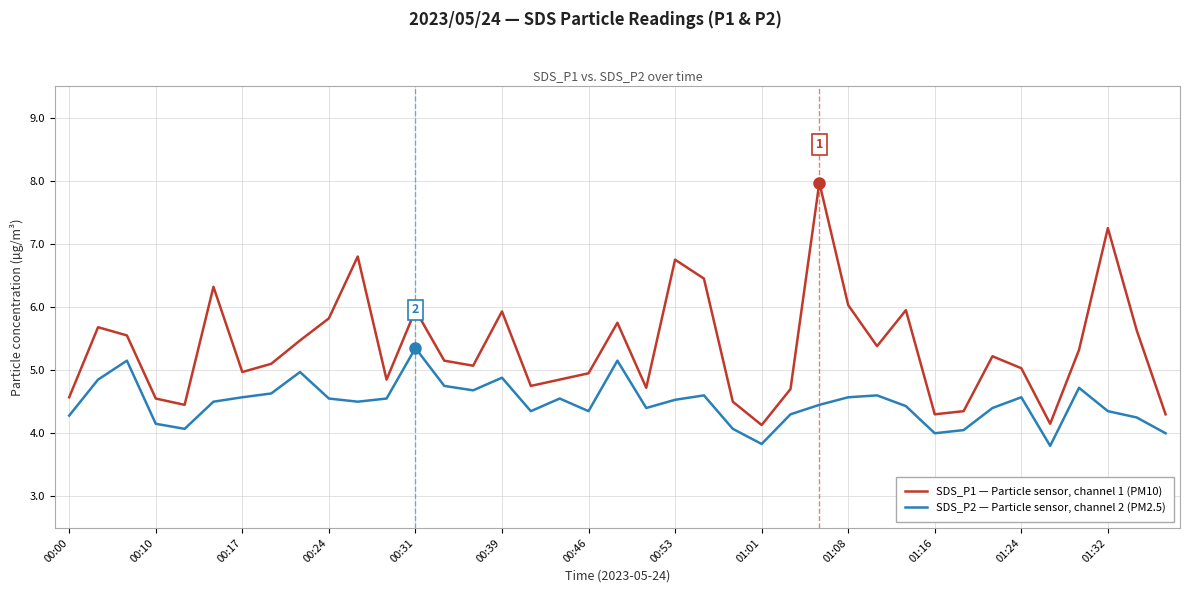

What is the sum of all SDS_P1 — Particle sensor, channel 1 (PM10) values?

208.7